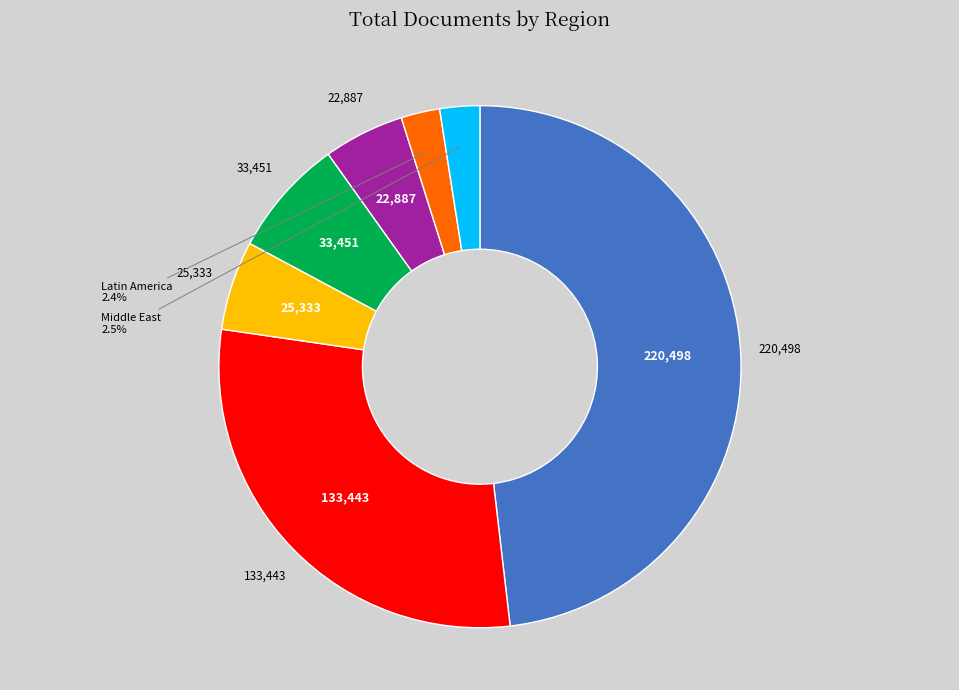

Is there a majority slice in this chart?

No